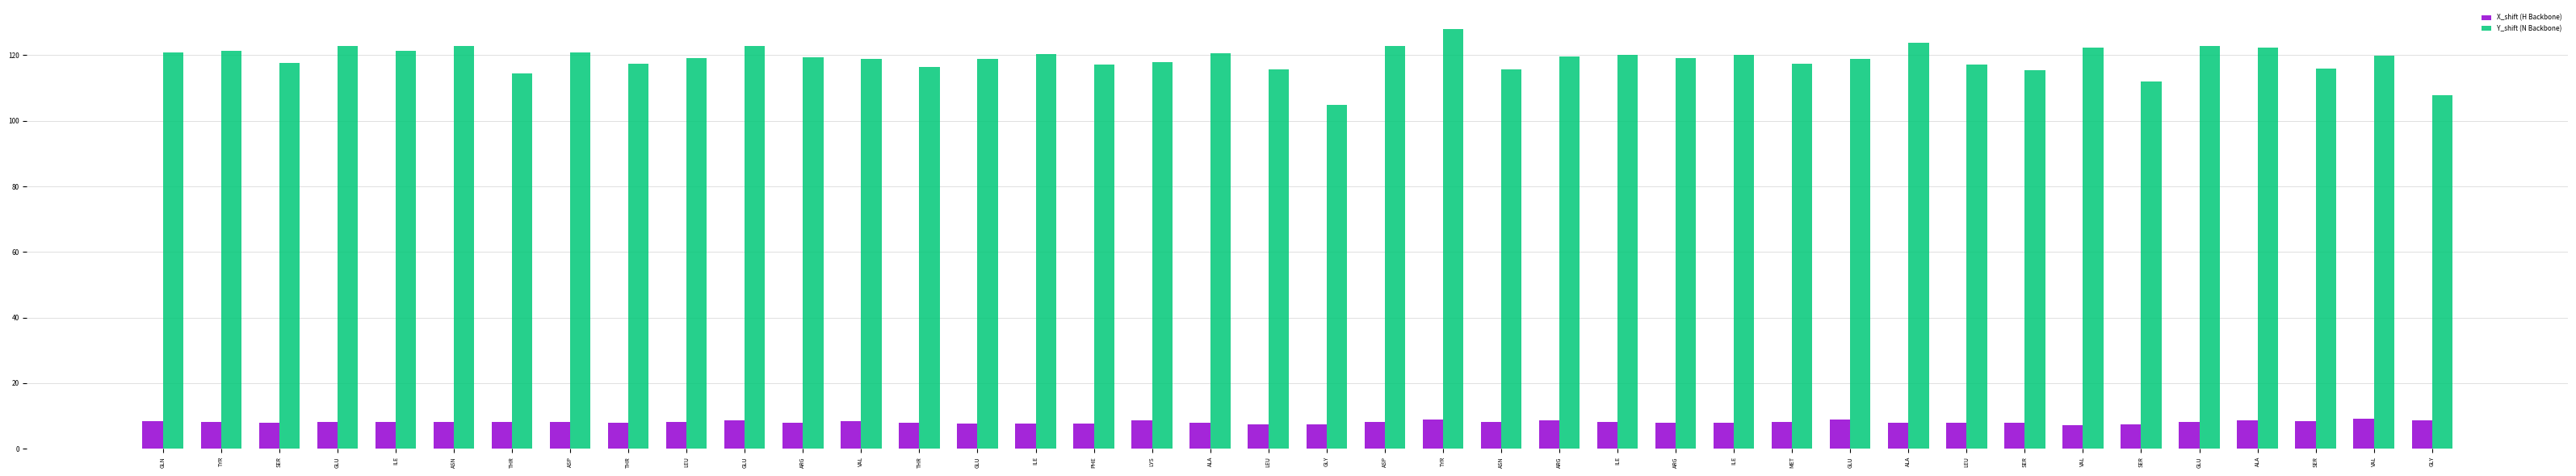

What is the maximum value shown in the chart?

128.0